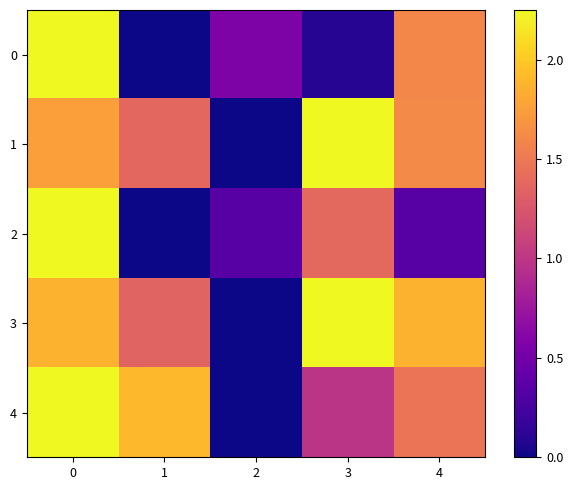

List the series in order of their peak value, lowest first.

0, 1, 2, 3, 4